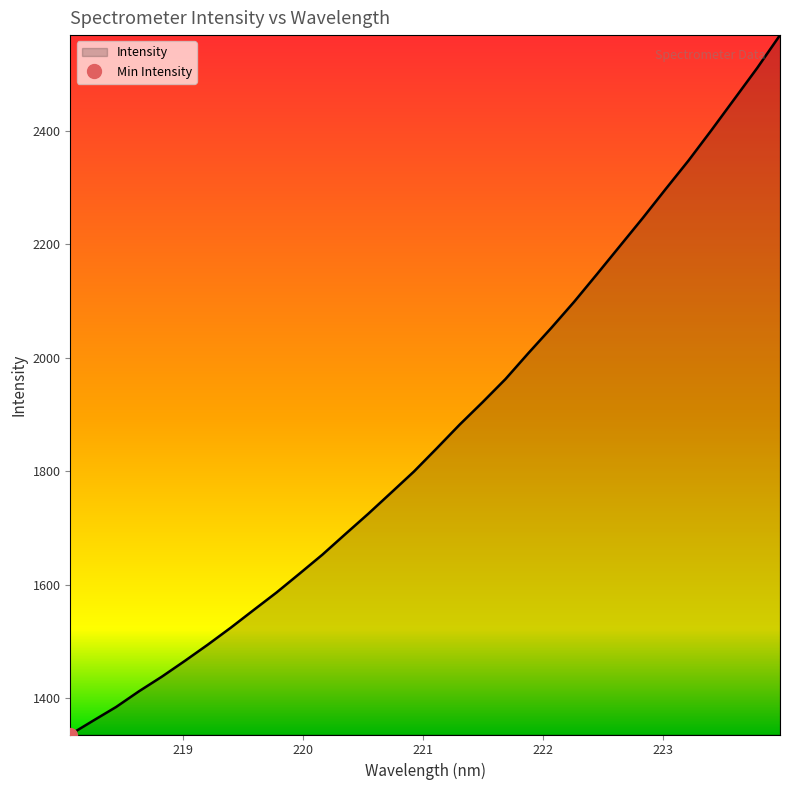

At which label does the data first exceed 1840?

221.1174